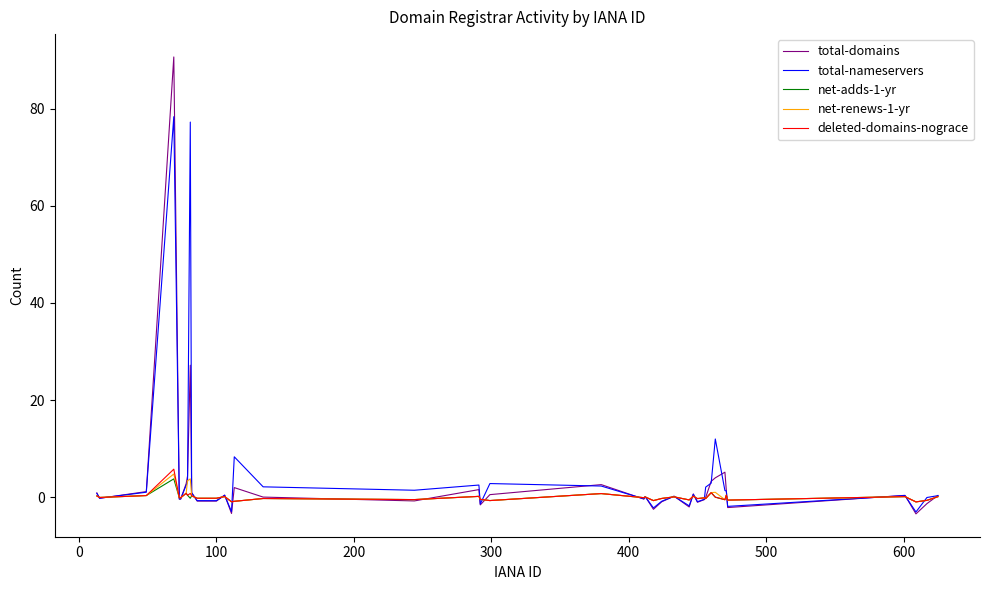

Which series has the largest range (max minus min)?

total-domains